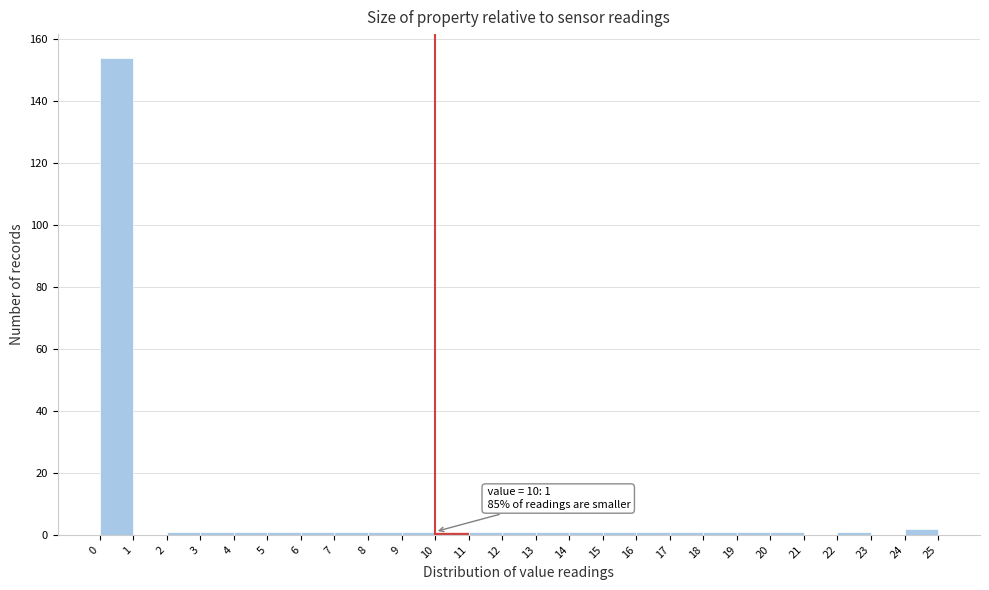

Over which range of the x-axis is the bar tallest?

0 to 1